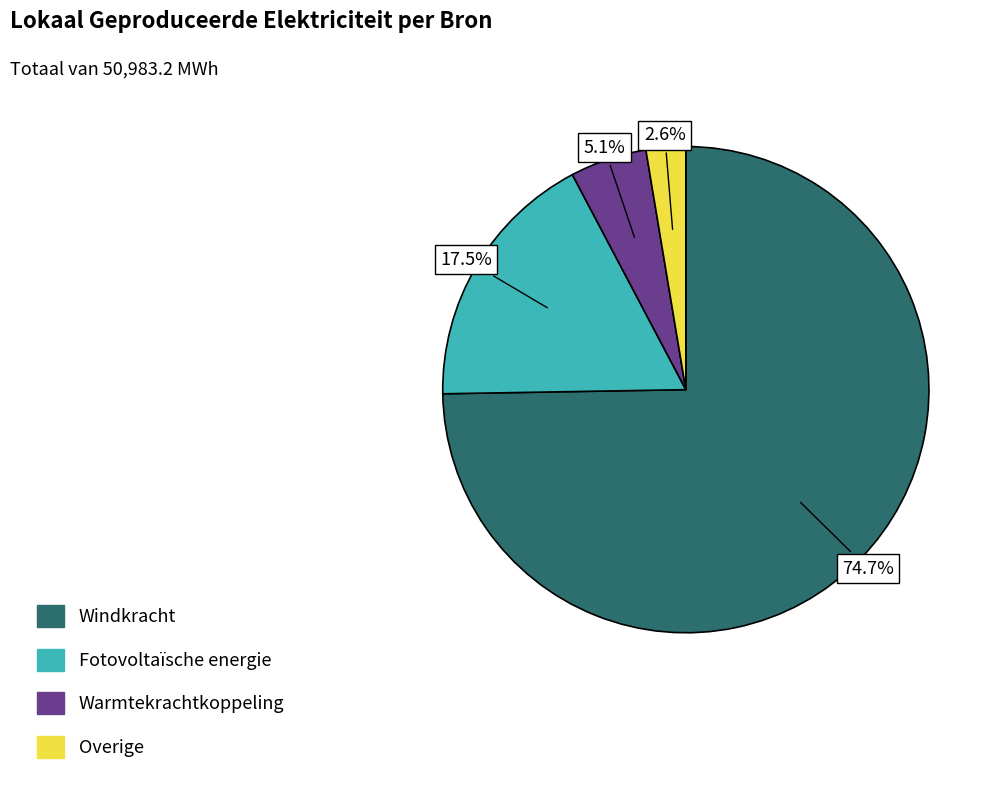

How many slices are in this pie chart?

4